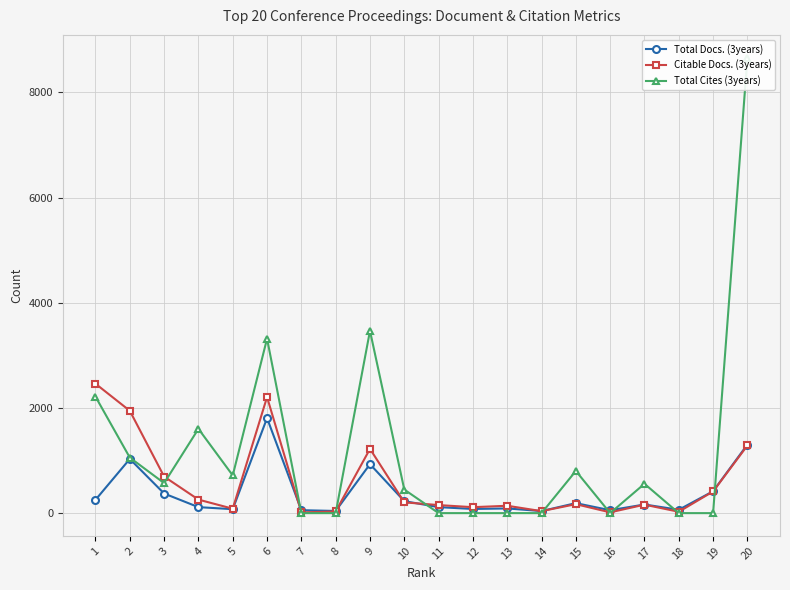

Which series changed the most between 16 and 17?

Total Cites (3years)